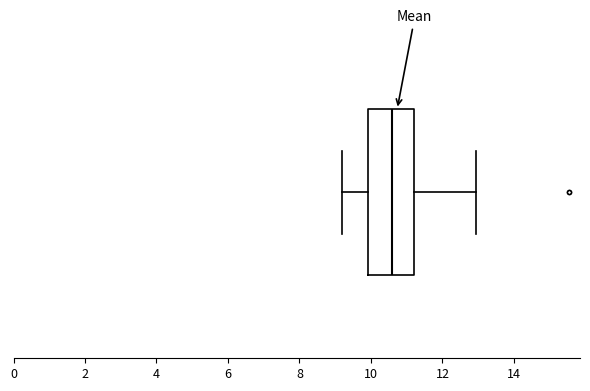

Where is the left edge of the box on the x-axis? The values are not printed on the chart, so give them approximately, as read against the axis.

10.0